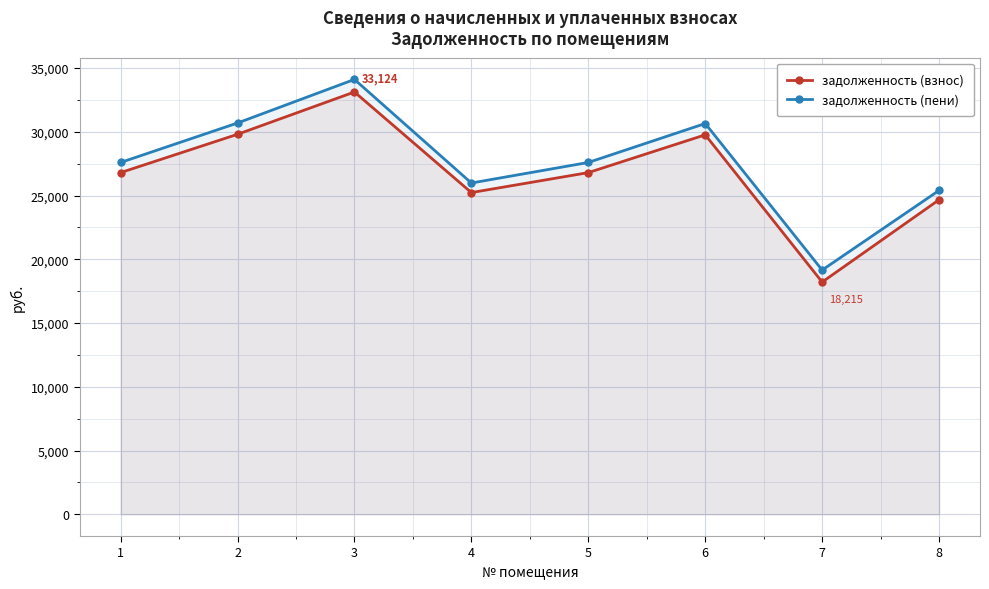

What is the spread (max minus min) of values at 6?

887.2